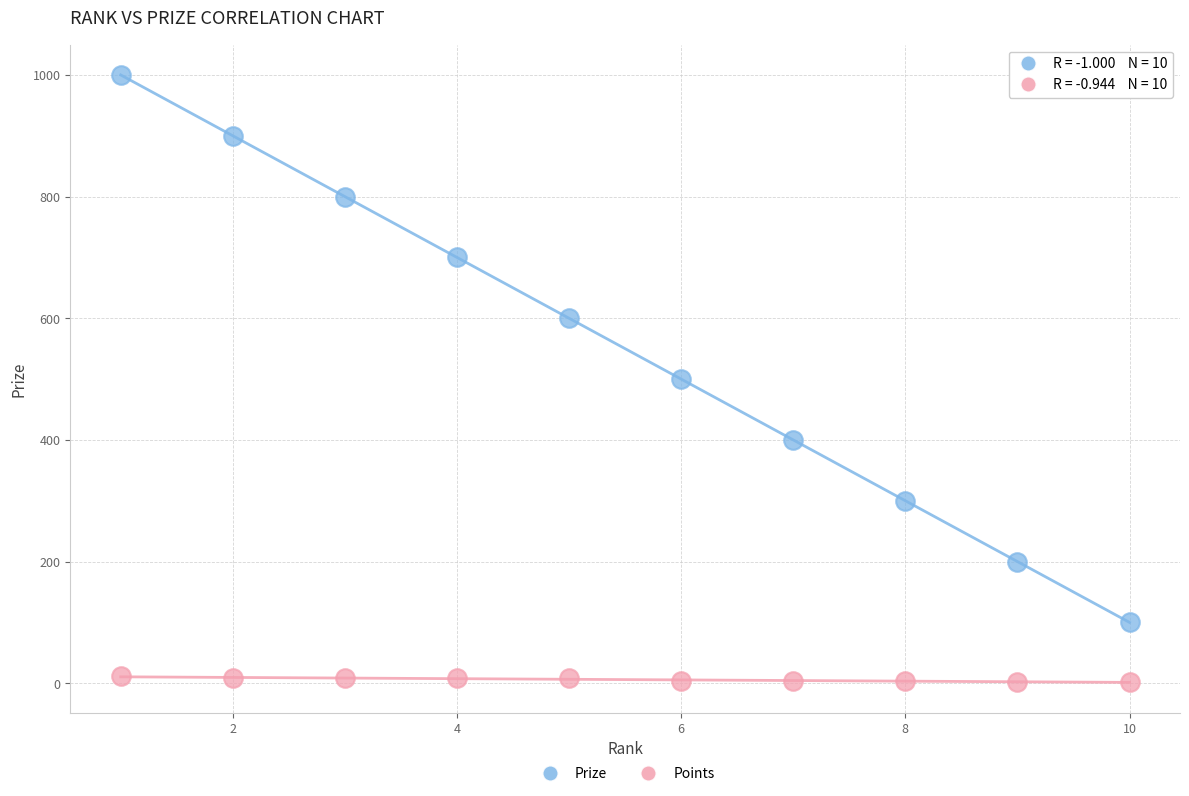

Which series contains the lowest Y value?

Points